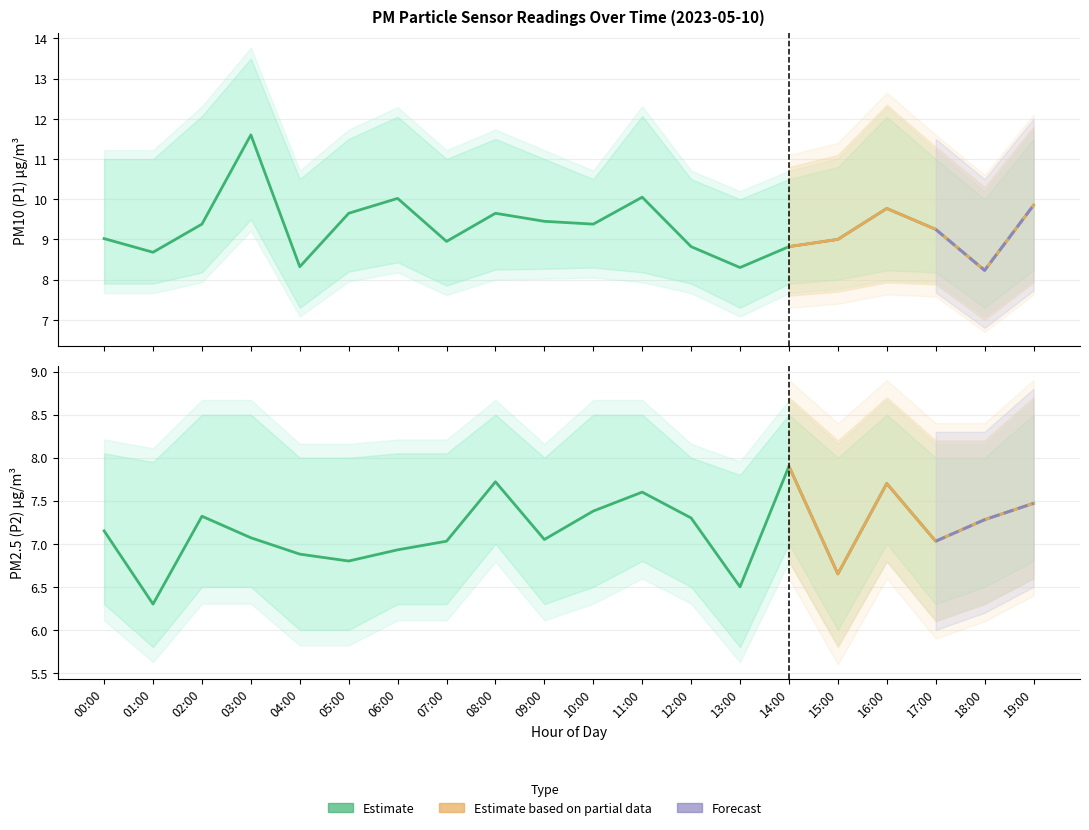

Rank the categories by P1_upper value from lowest to highest.

13:00, 18:00, 04:00, 10:00, 12:00, 14:00, 15:00, 00:00, 01:00, 07:00, 09:00, 17:00, 05:00, 08:00, 19:00, 06:00, 16:00, 02:00, 11:00, 03:00